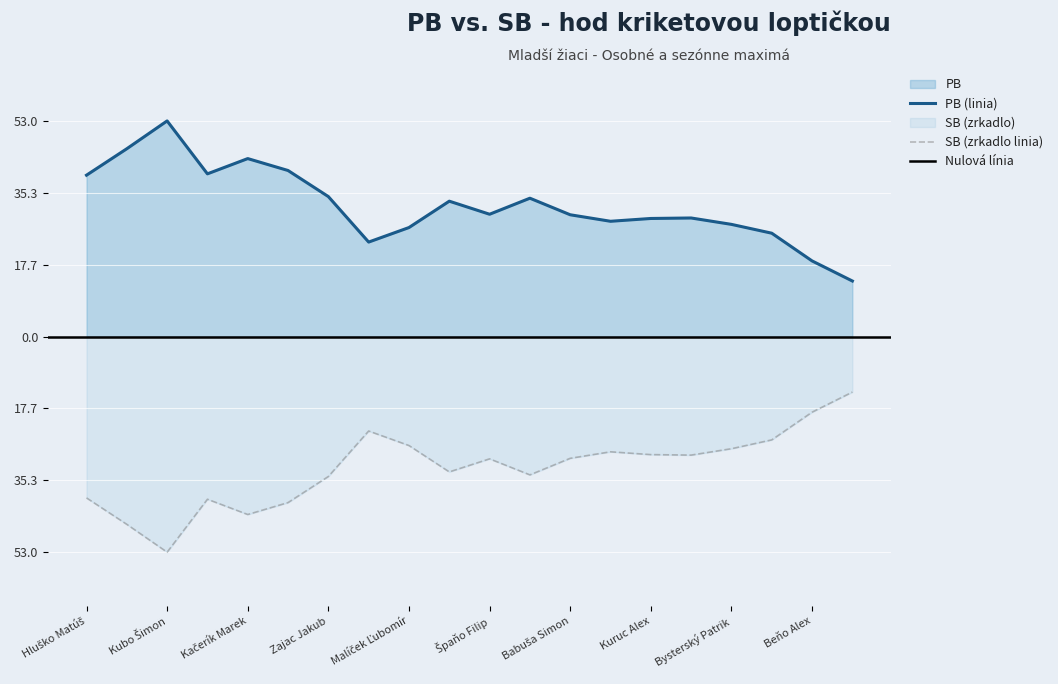

What is the difference between the maximum and minimum values in the SB series?

39.4